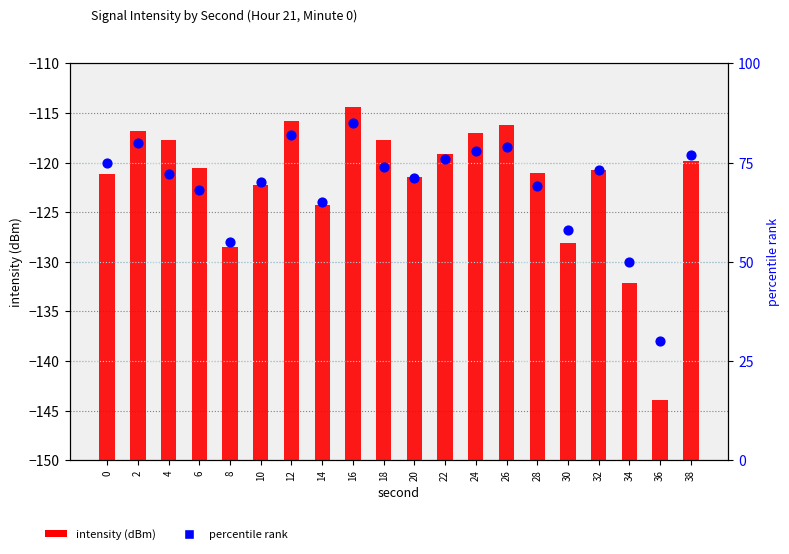

What are all the series names shown in the legend?

intensity (dBm), percentile rank